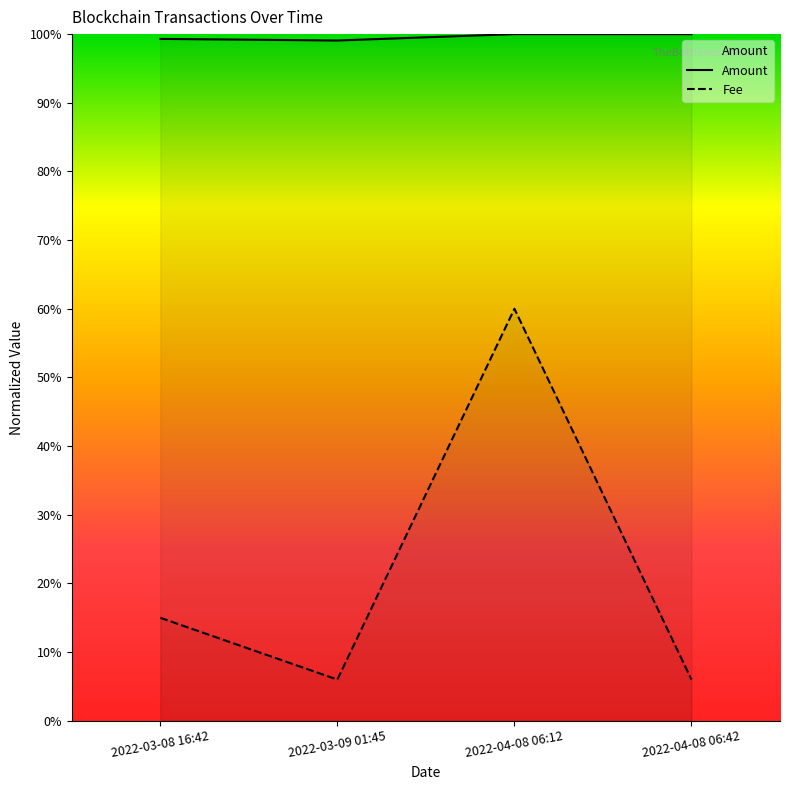

At which label does Fee reach its minimum?

2022-03-09 01:45